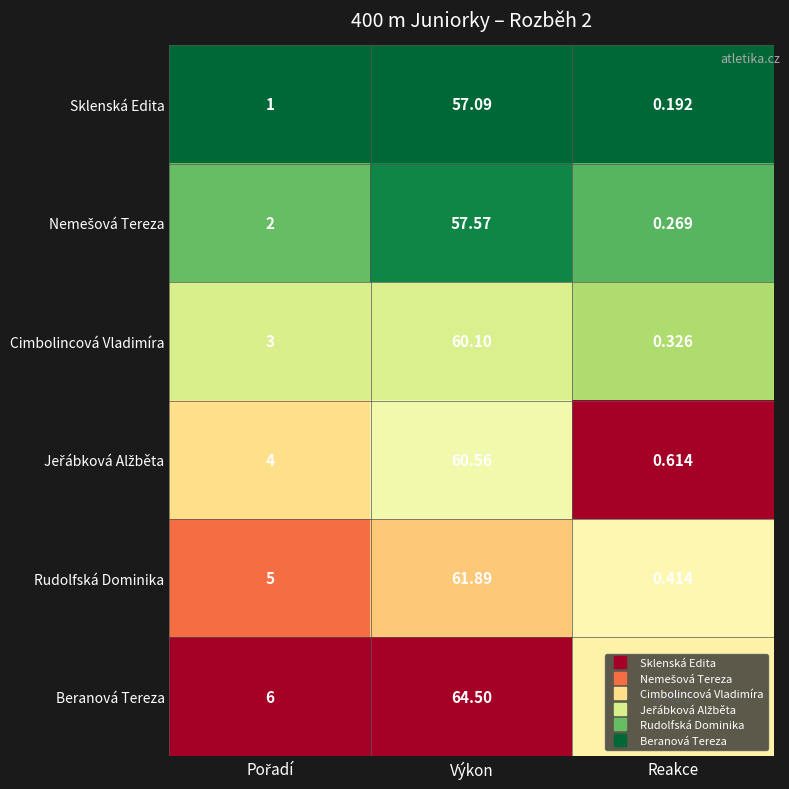

Which series has the widest spread of values?

Beranová Tereza